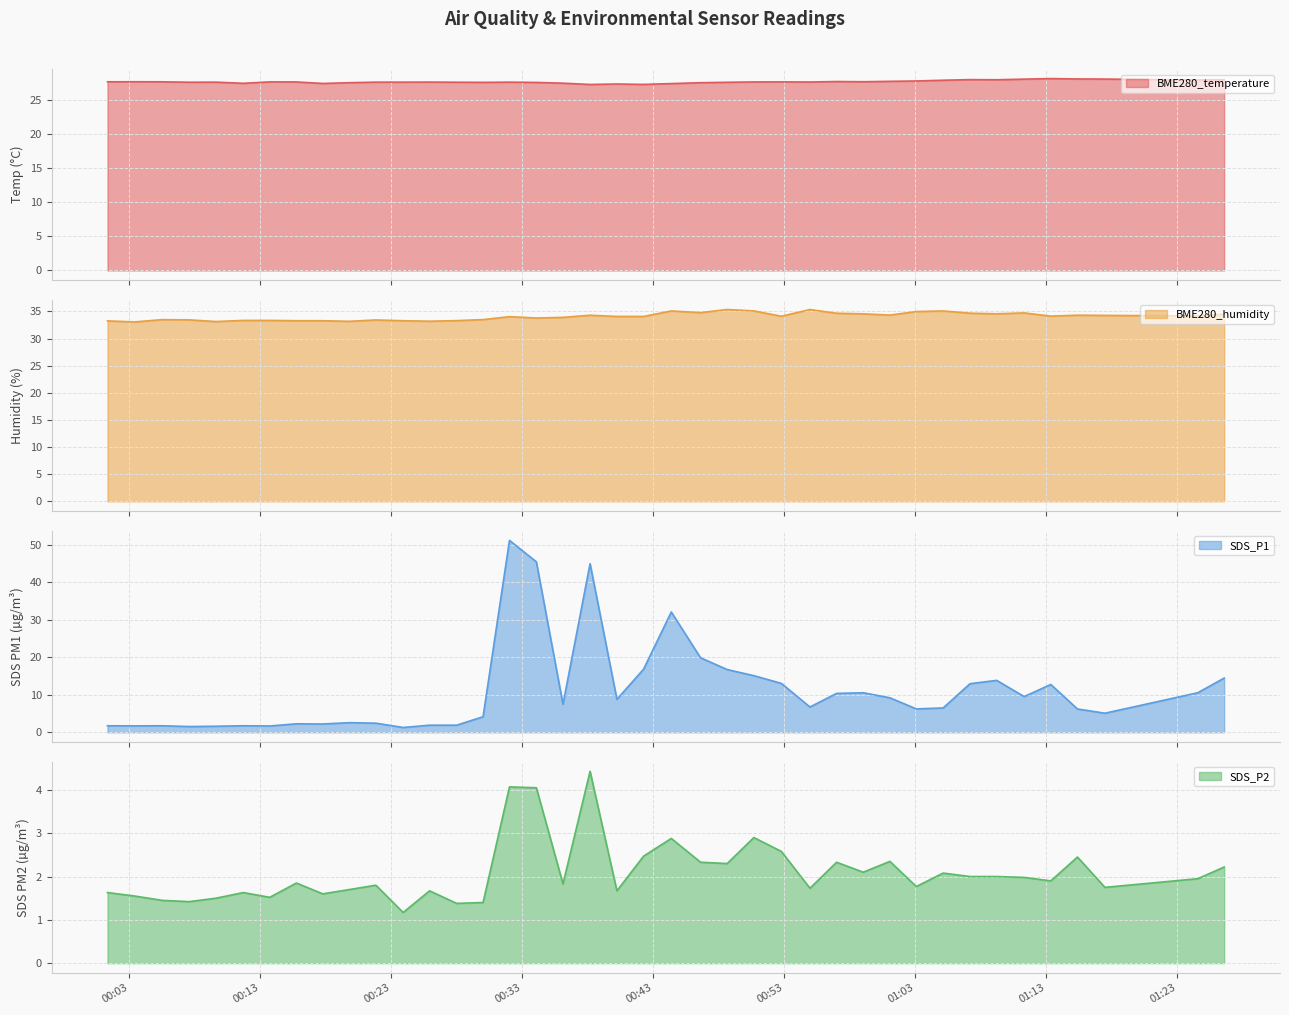

How many lines are shown in the chart?

4